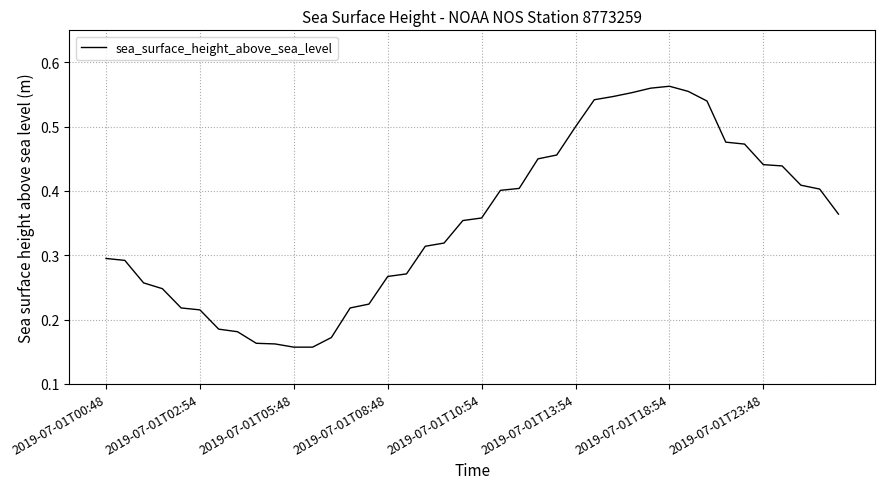

The value at 2019-07-01T13:54 is 0.5. True or false?

True